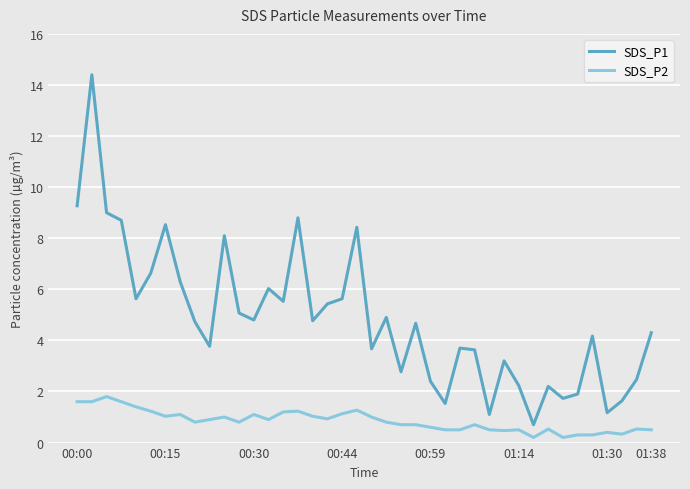

At how many categories does at least one series exceed 13?

1